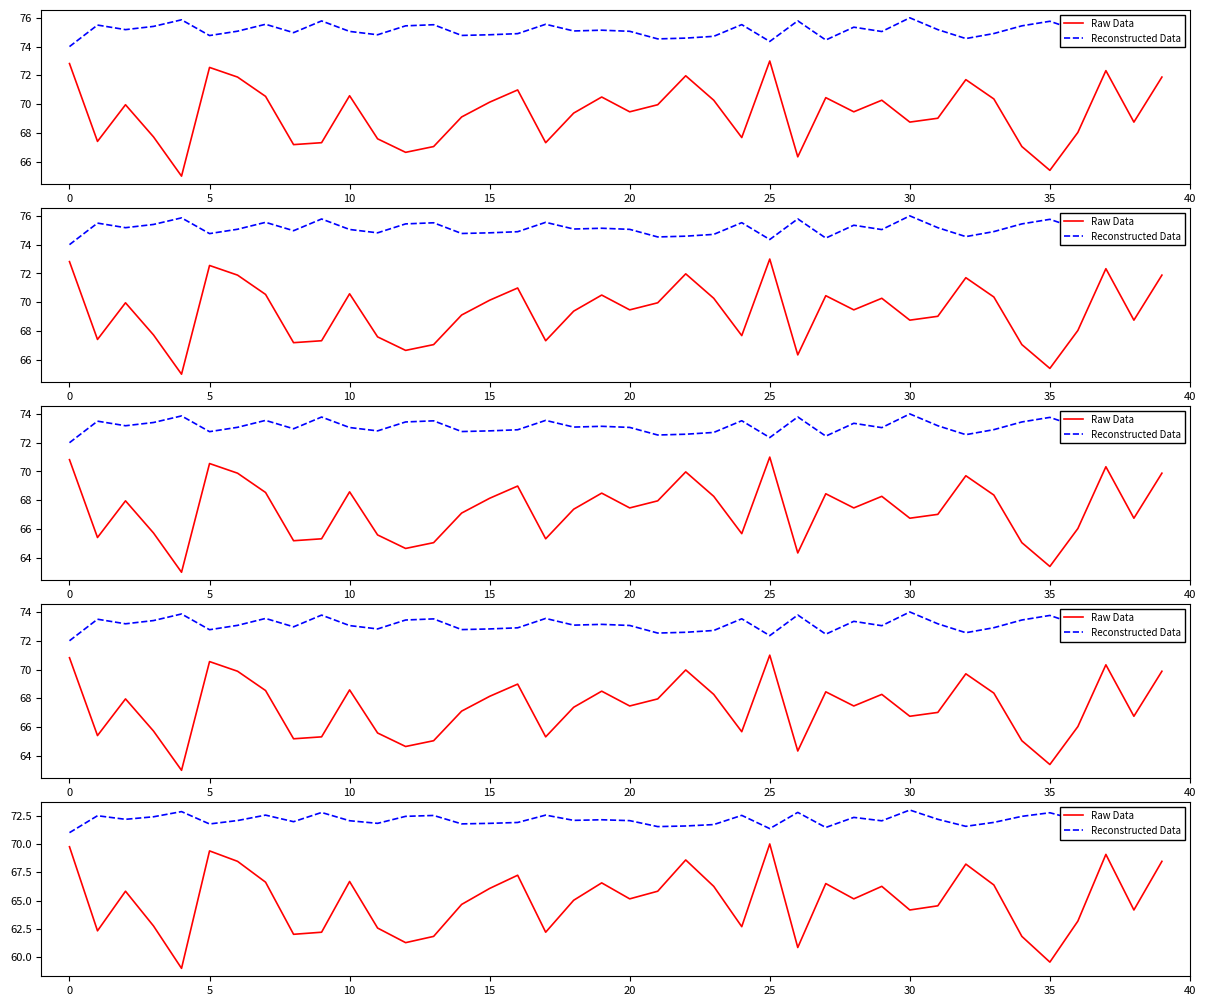

What is the highest value of the Reconstructed Data series?

73.0